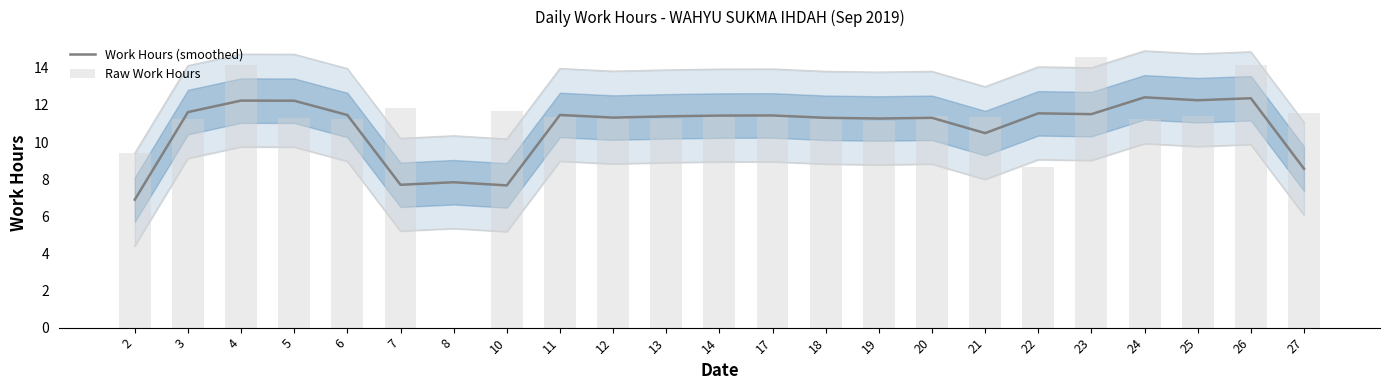

List the labels in order of Raw Work Hours value, largest first.

23, 4, 26, 7, 10, 27, 14, 17, 20, 25, 12, 21, 11, 5, 3, 6, 18, 24, 13, 19, 2, 22, 8